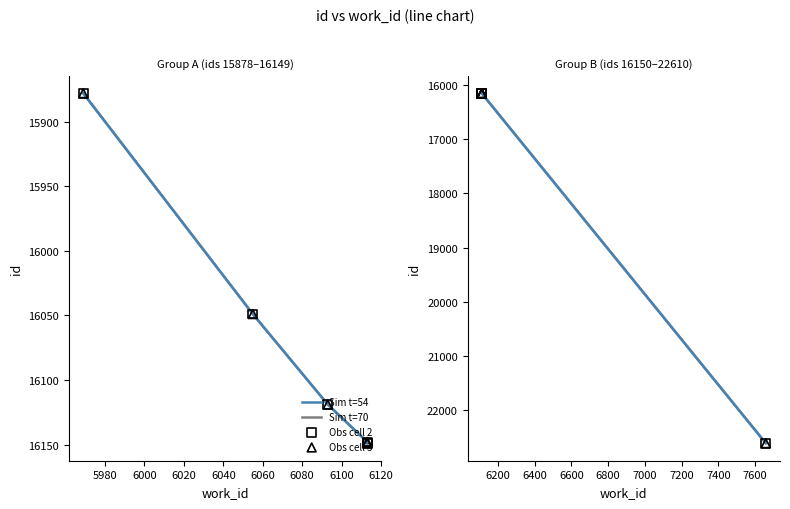

Is the value of Sim t=54 at 6040 greater than the value of Obs cell 3 at 6040?

No